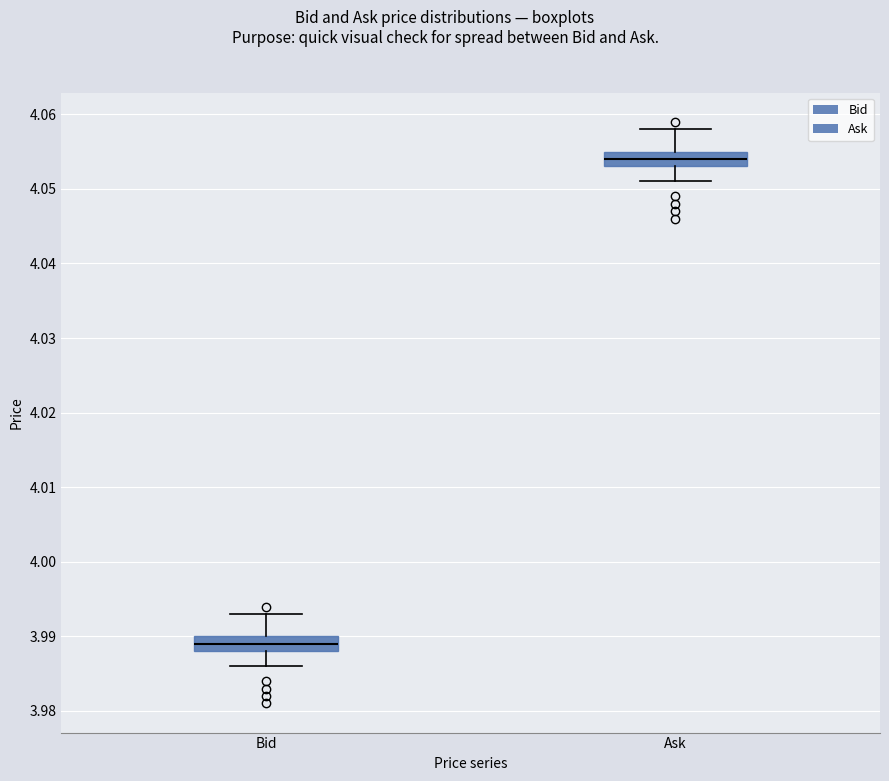

Reading left to right, transcribe this box plot: for each box, give where its median line is, the range the box spans, and where its two whiskers end, as read against the y-axis. The values are not printed on the chart, so give them approximately, as read against the axis.

Bid: median 3.989, box 3.988 to 3.990, whiskers 3.986 to 3.993
Ask: median 4.054, box 4.053 to 4.055, whiskers 4.051 to 4.058